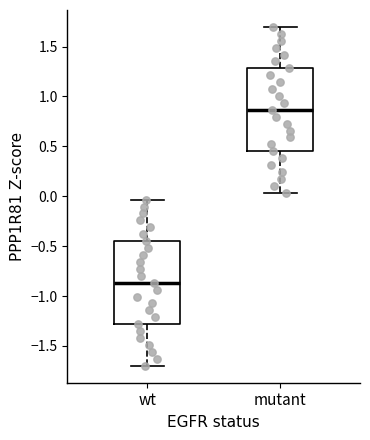

Where does the median line of the box for wt sit on the y-axis? The values are not printed on the chart, so give them approximately, as read against the axis.

-0.85